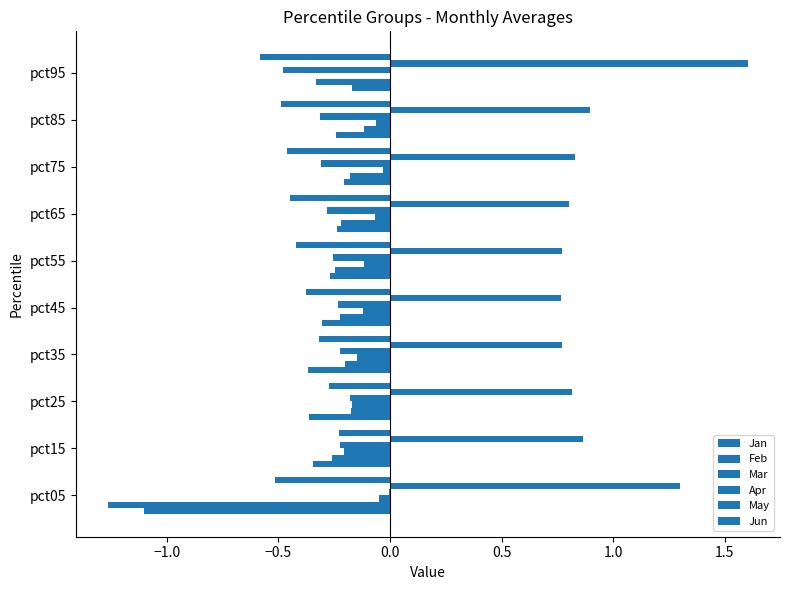

At how many categories does at least one series exceed 0?

10